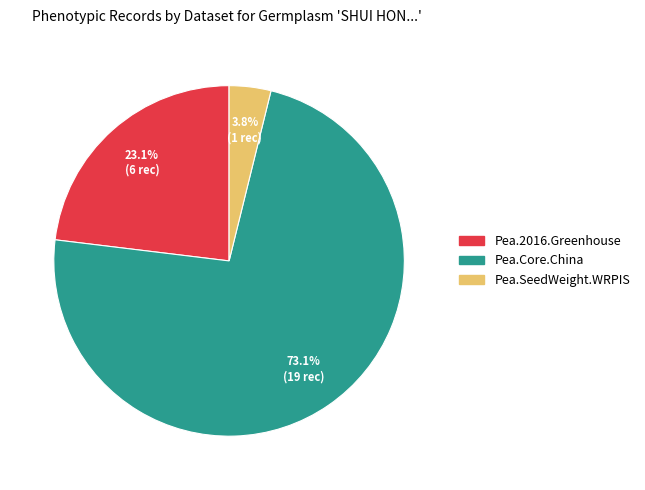

To the nearest percent, what portion does Pea.Core.China represent?

73%